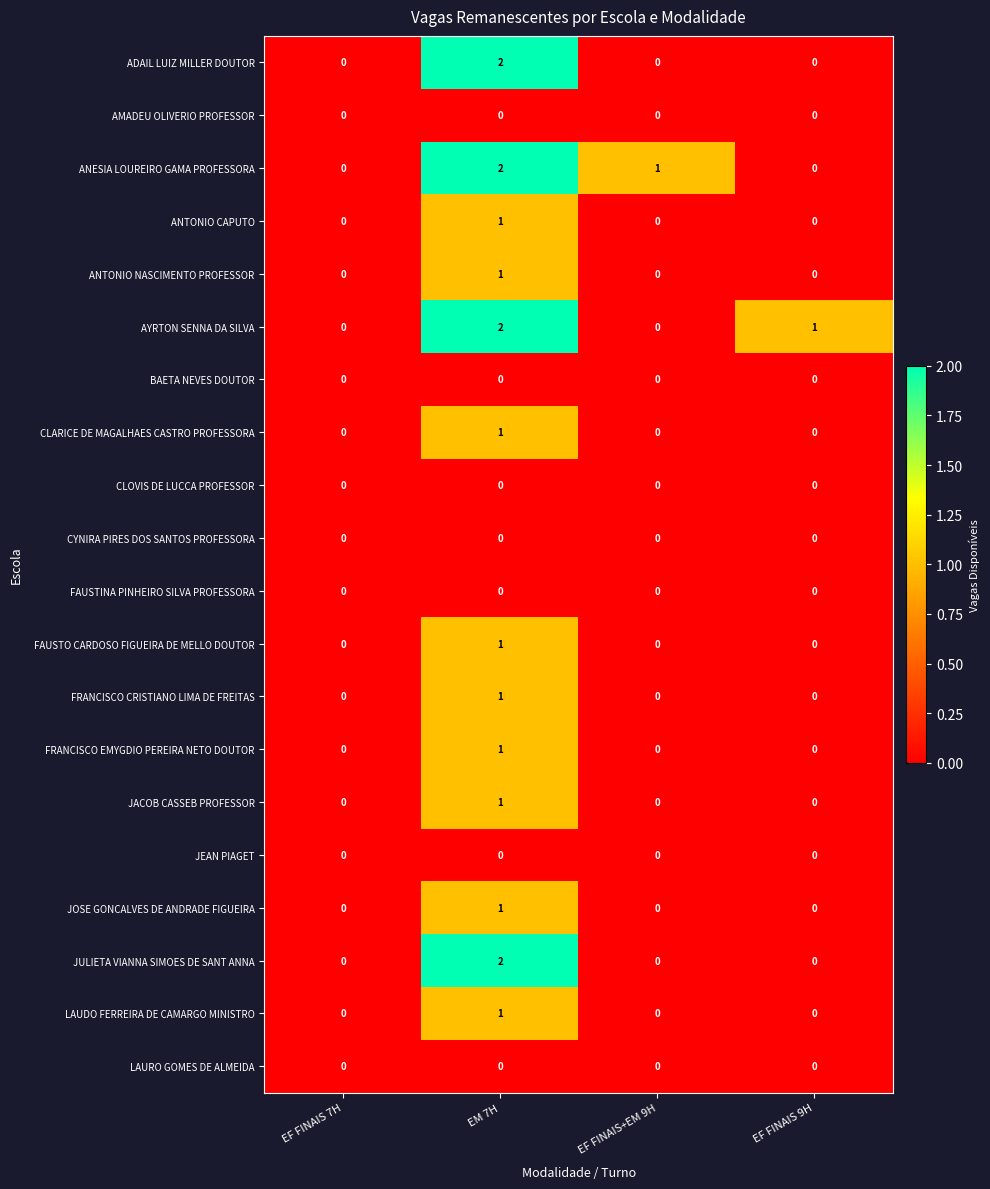

How many JOSE GONCALVES DE ANDRADE FIGUEIRA values are between 0 and 1?

4